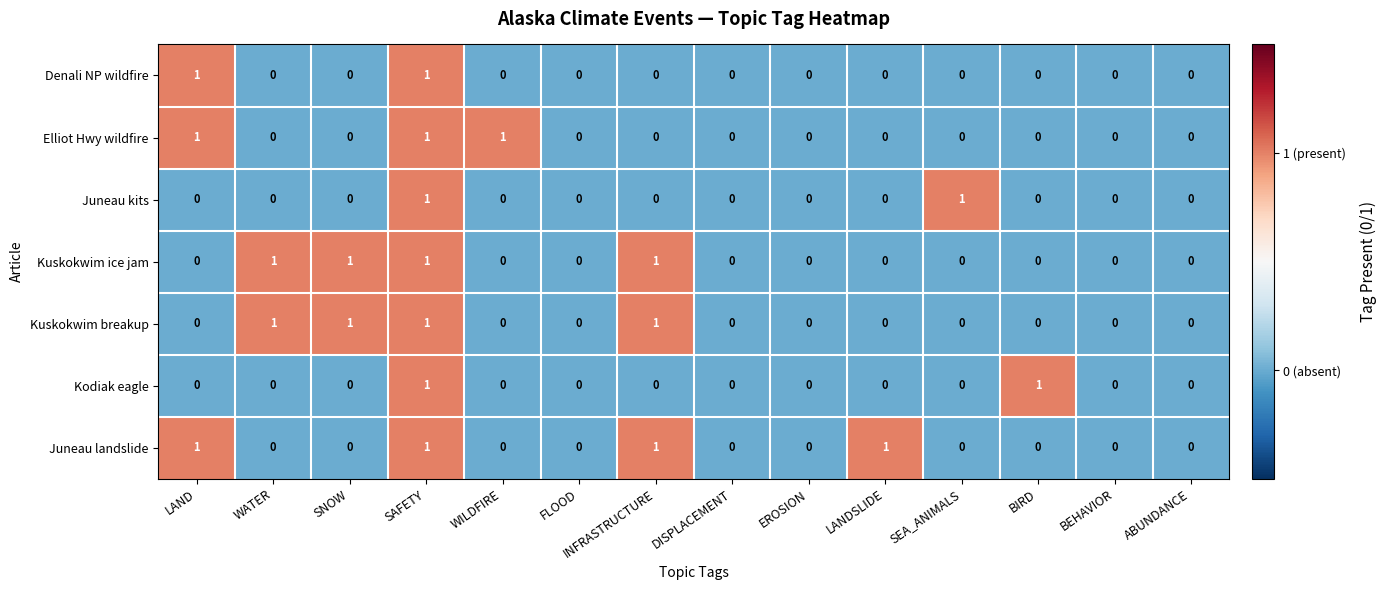

Which series changed the most between WILDFIRE and DISPLACEMENT?

Elliot Hwy wildfire